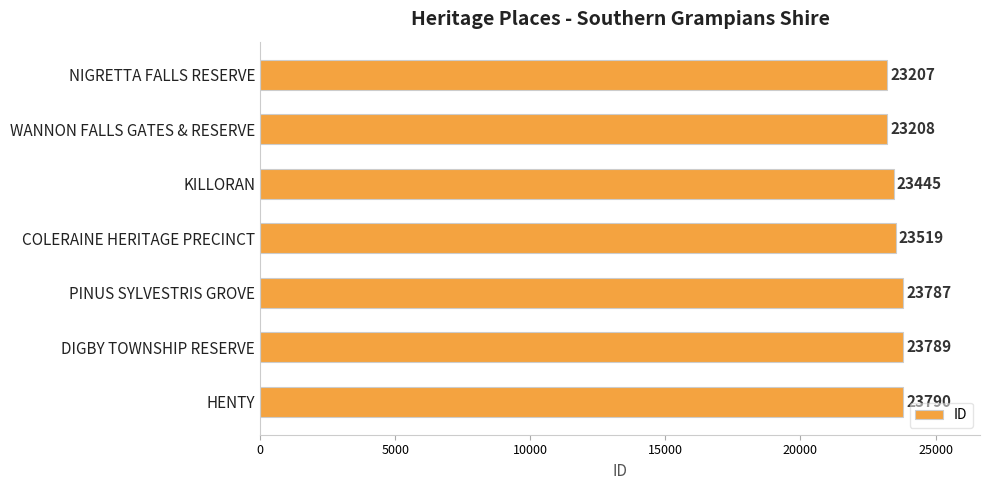

Rank the categories by value from highest to lowest.

HENTY, DIGBY TOWNSHIP RESERVE, PINUS SYLVESTRIS GROVE, COLERAINE HERITAGE PRECINCT, KILLORAN, WANNON FALLS GATES & RESERVE, NIGRETTA FALLS RESERVE